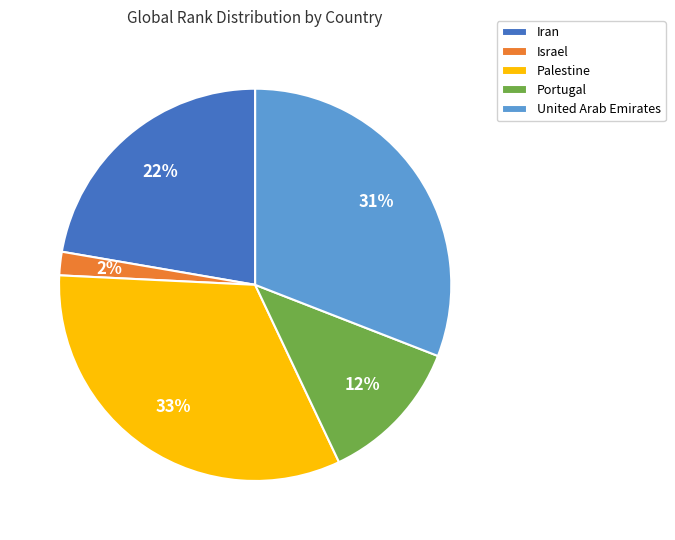

How many slices are in this pie chart?

5